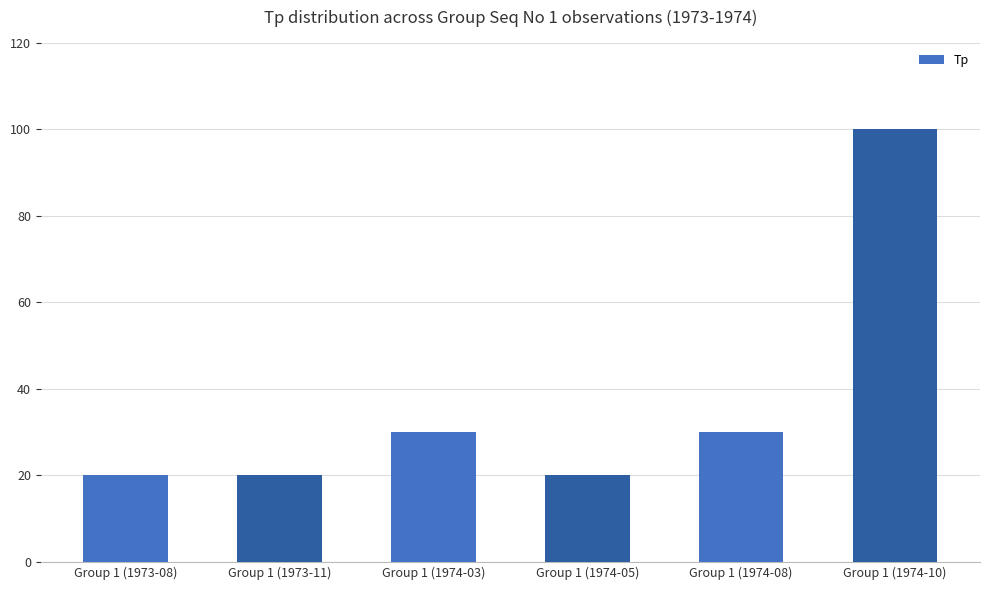

Which has a higher value, Group 1 (1974-10) or Group 1 (1973-11)?

Group 1 (1974-10)